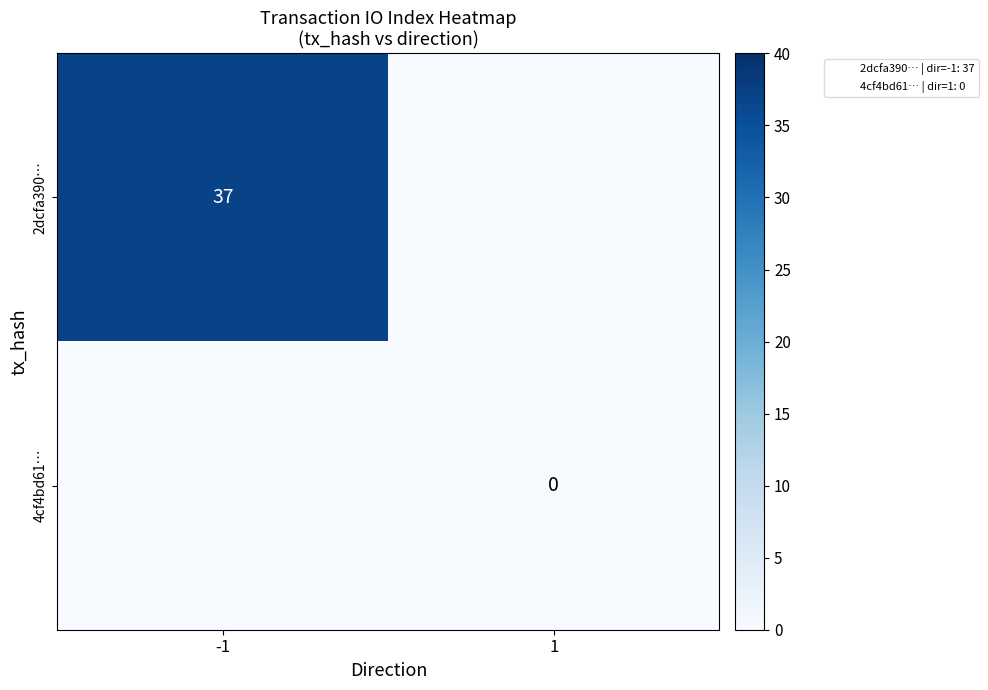

The 2dcfa390… series shows 18 at -1. True or false?

False